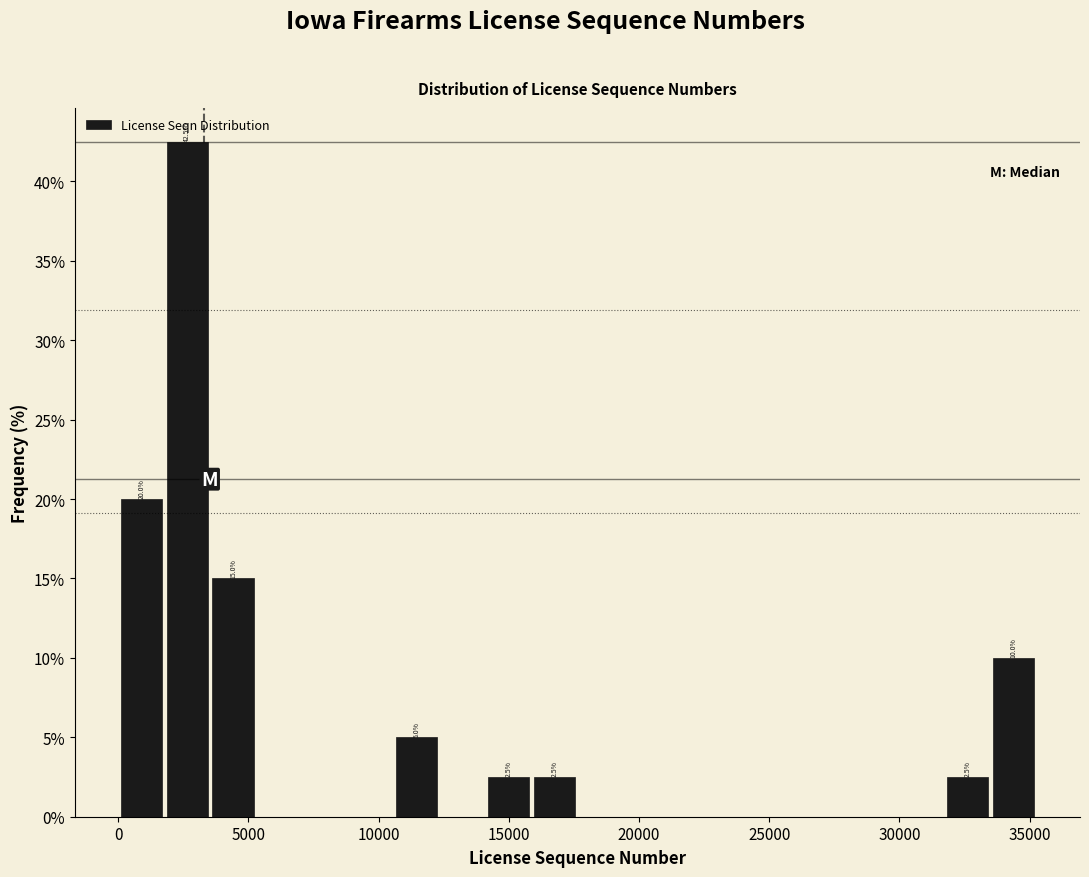

Around what value on the x-axis is the tallest bar? Give the approximate position of its centre, as read against the axis.

2500